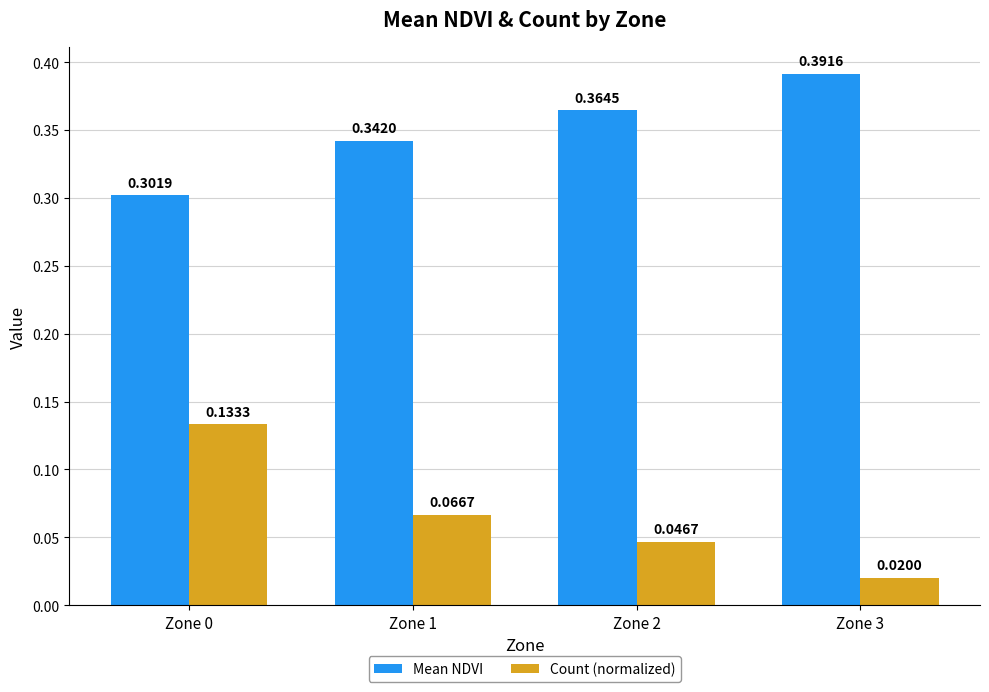

Rank the series by their maximum value, from highest to lowest.

Mean NDVI, Count (normalized)